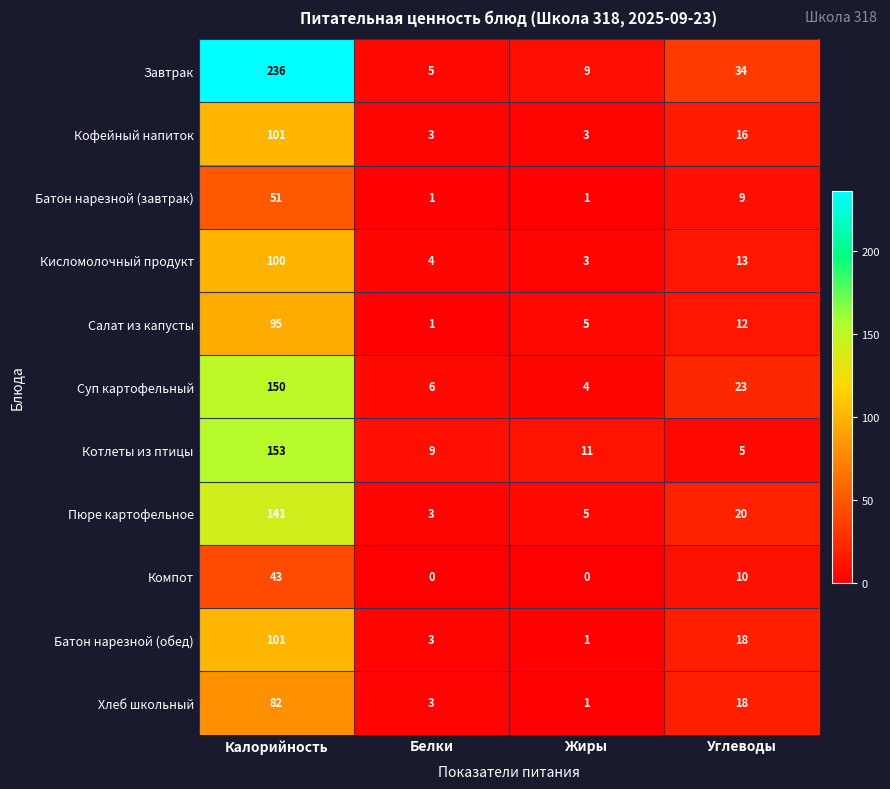

Where is Хлеб школьный nearest to the value 41?

Углеводы